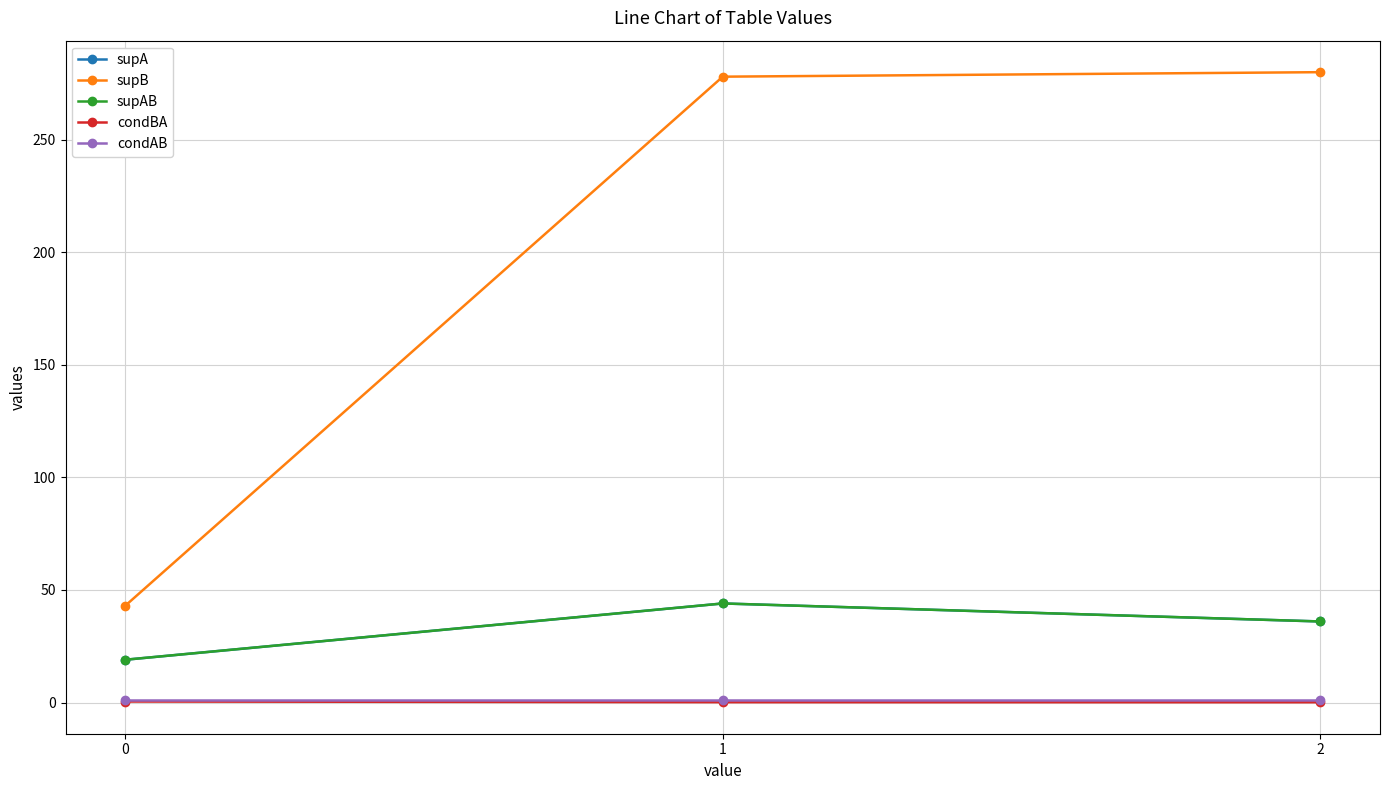

Is this an area chart (filled region under the line)?

No